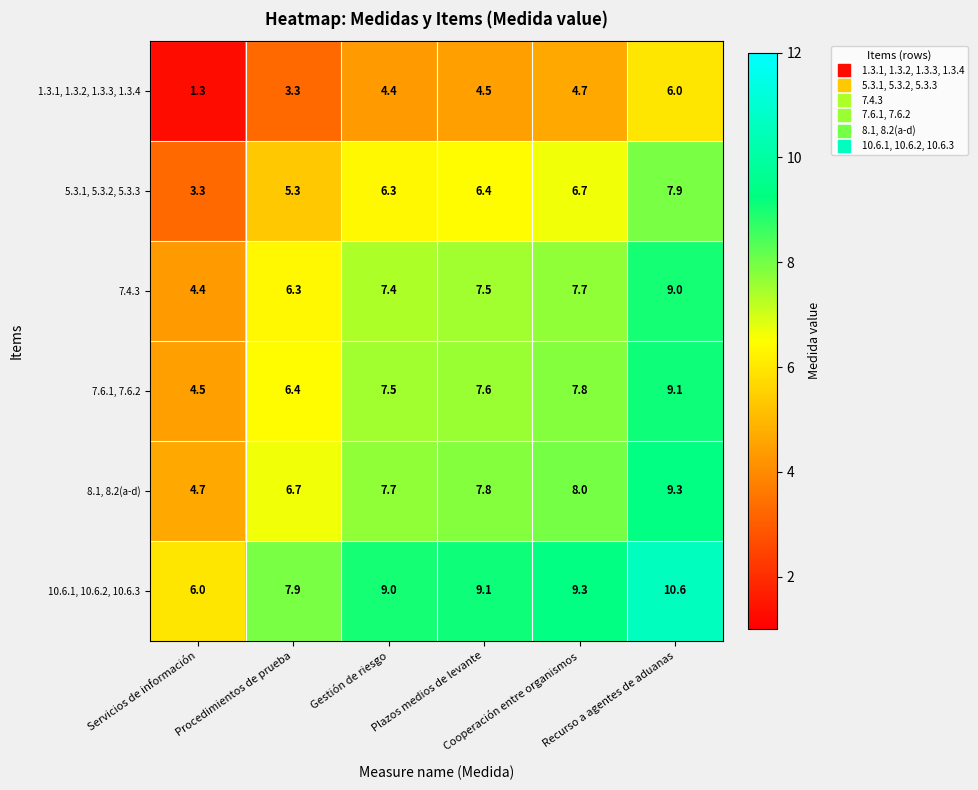

Between Servicios de información and Gestión de riesgo, which series saw the biggest shift?

1.3.1, 1.3.2, 1.3.3, 1.3.4